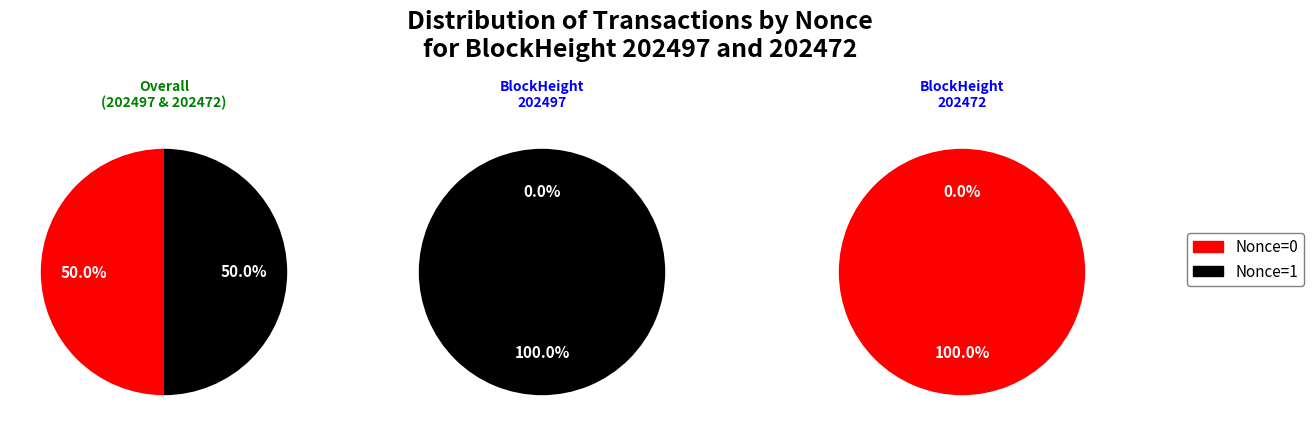

Count the number of slices in the pie.

2